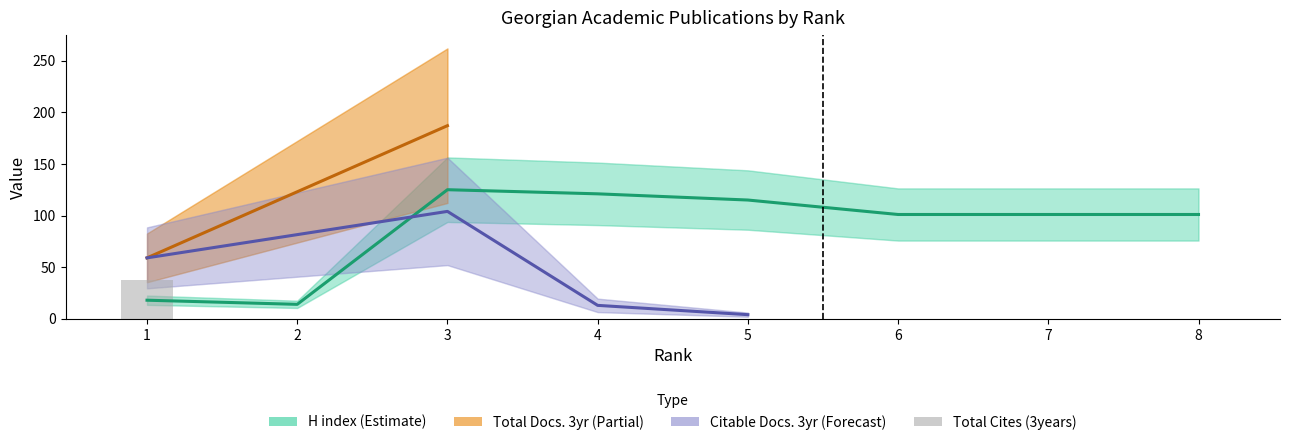

What is the difference between the H index values at 3 and 7?

24